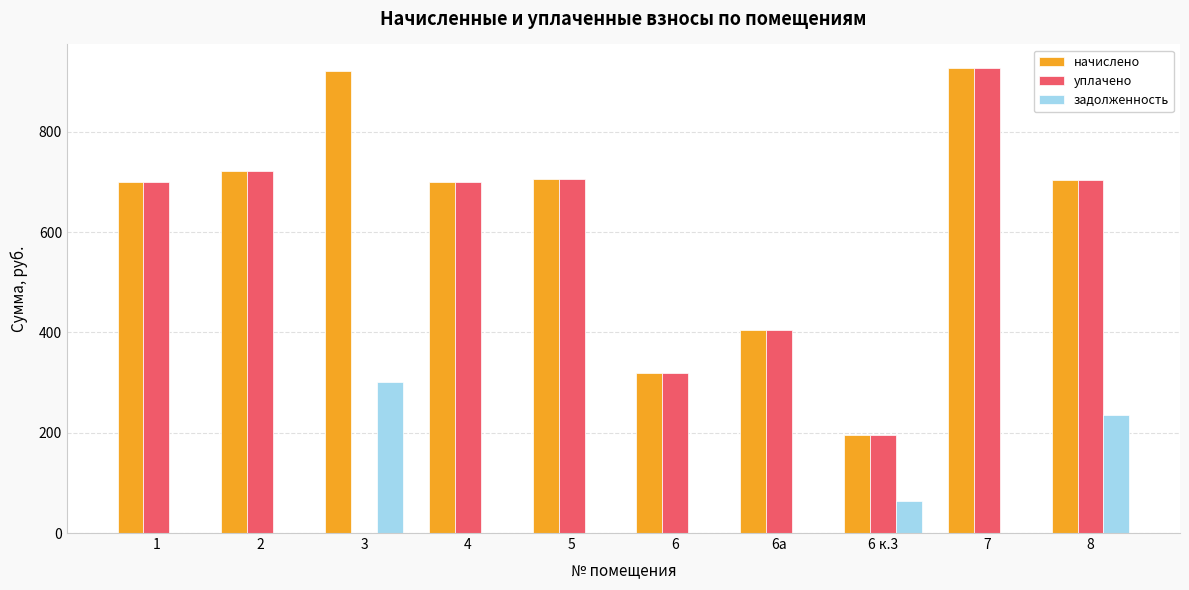

How many data points in начислено are above 703?

5